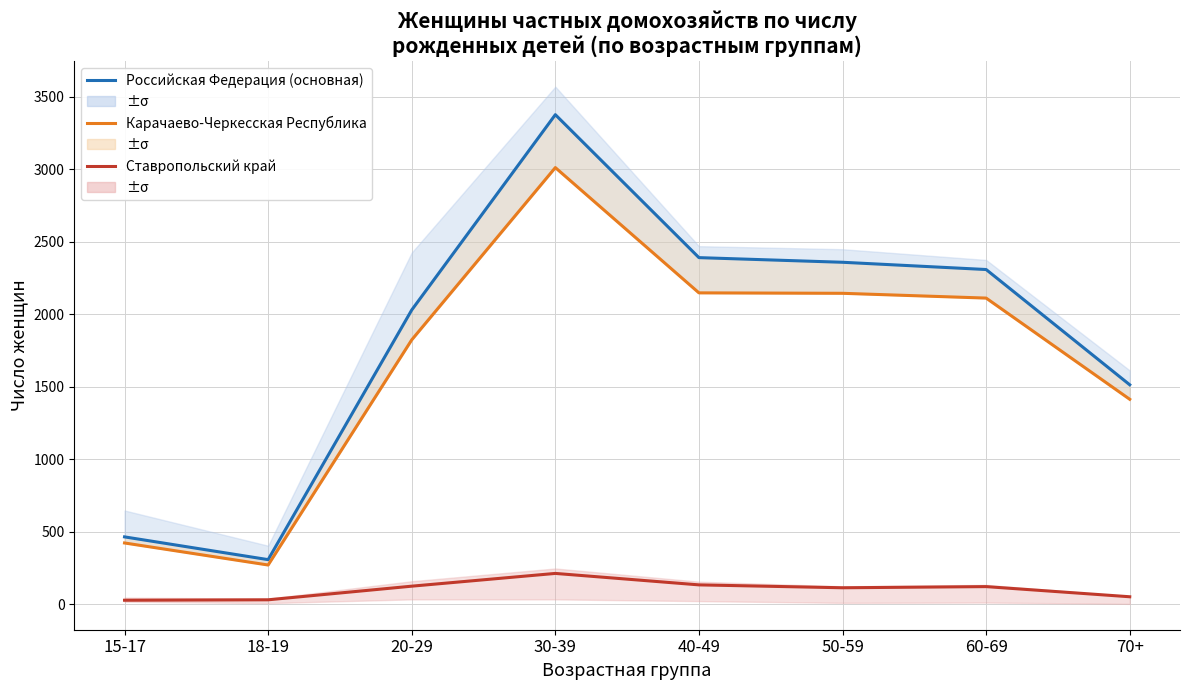

Reading left to right, extract all data points from this chart.

Российская Федерация (основная): 15-17=465	18-19=308	20-29=2030	30-39=3377	40-49=2391	50-59=2359	60-69=2309	70+=1514
Карачаево-Черкесская Республика: 15-17=423	18-19=271	20-29=1824	30-39=3012	40-49=2148	50-59=2145	60-69=2112	70+=1414
Ставропольский край: 15-17=28	18-19=31	20-29=125	30-39=213	40-49=134	50-59=114	60-69=122	70+=52